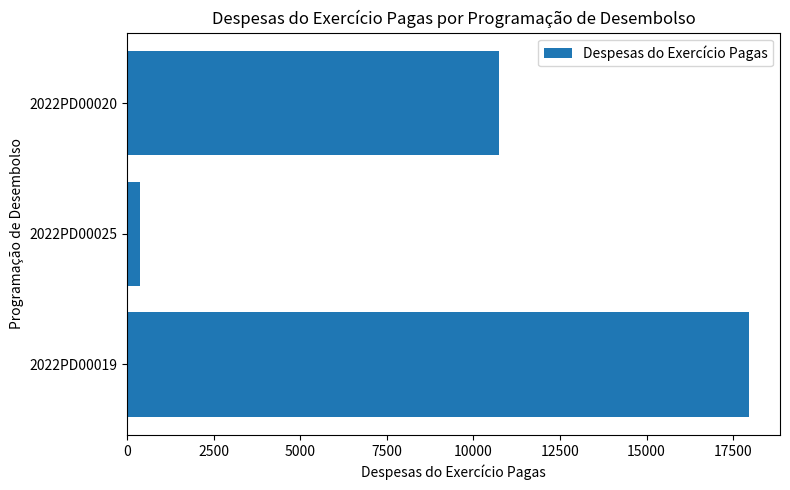

Rank the categories by value from highest to lowest.

2022PD00019, 2022PD00020, 2022PD00025